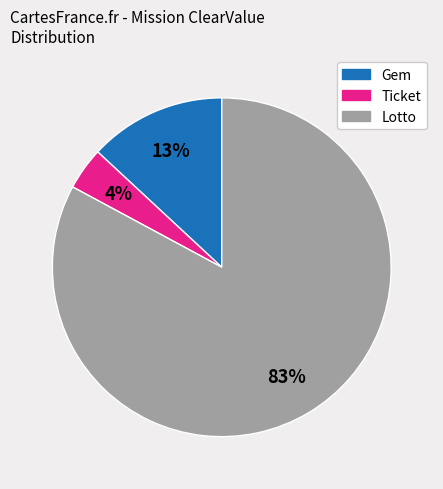

To the nearest percent, what percentage of the pie is Lotto?

83%